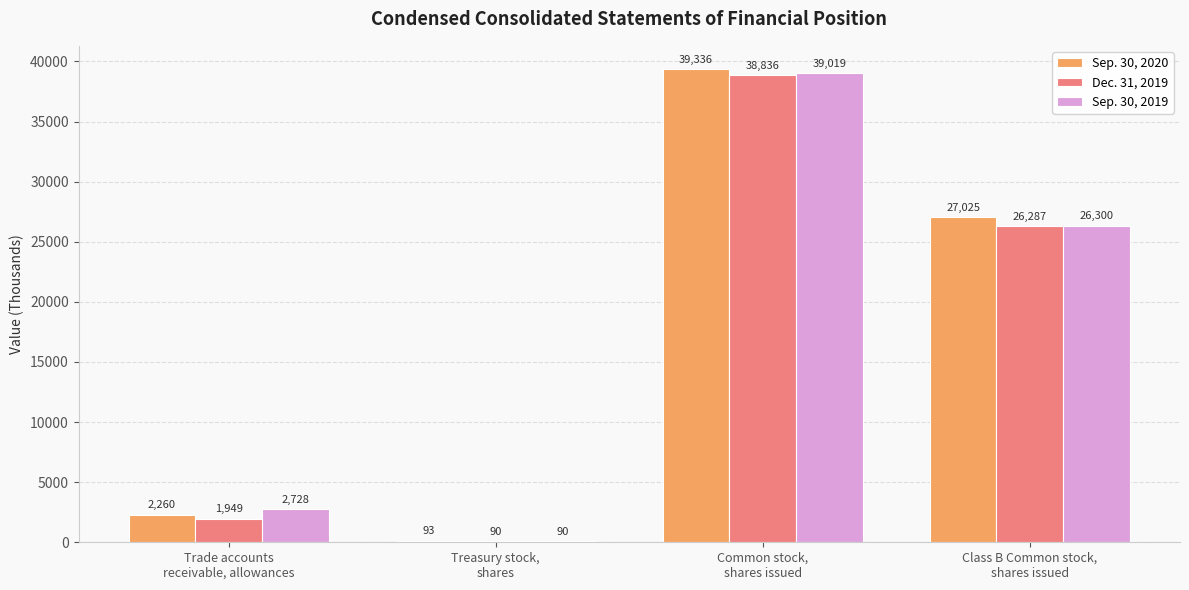

What is the greatest value displayed?

39336